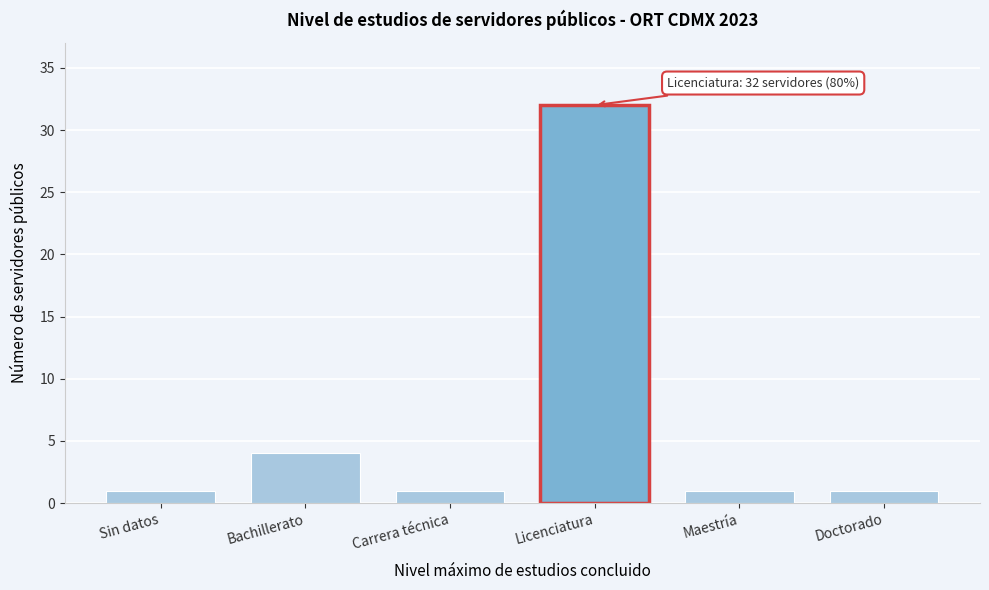

Reading right to left, list all the values displayed in this chart.

1	1	32	1	4	1